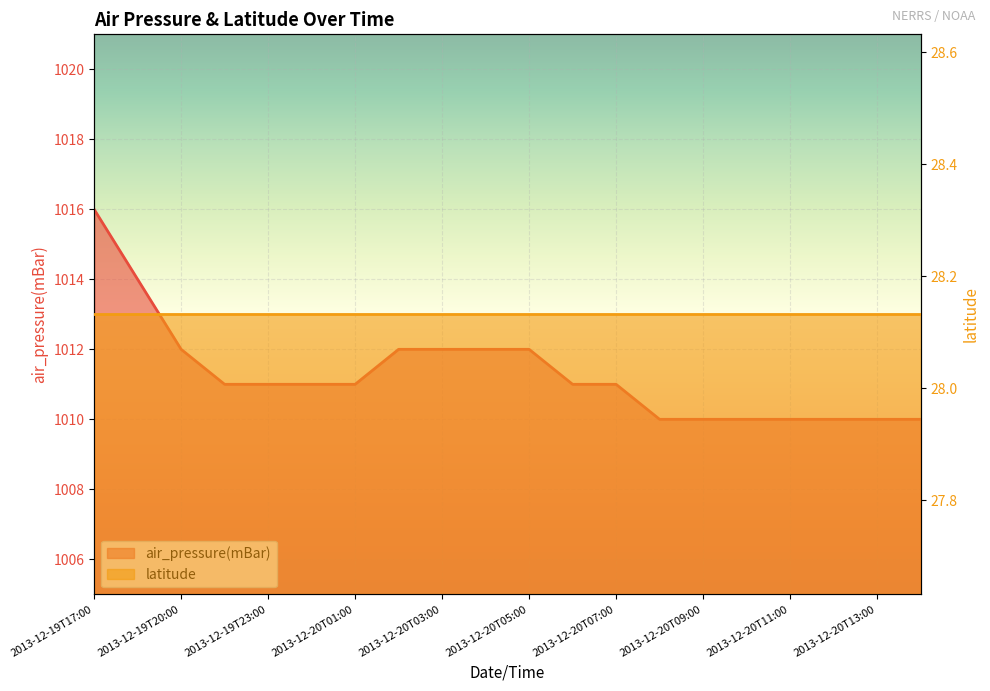

The value at 2013-12-20T02:00 is 1012. True or false?

True